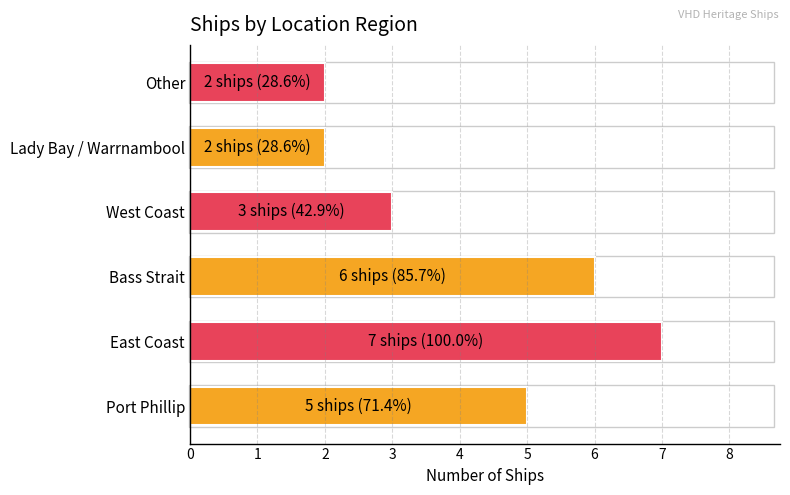

How many series are shown in this chart?

1